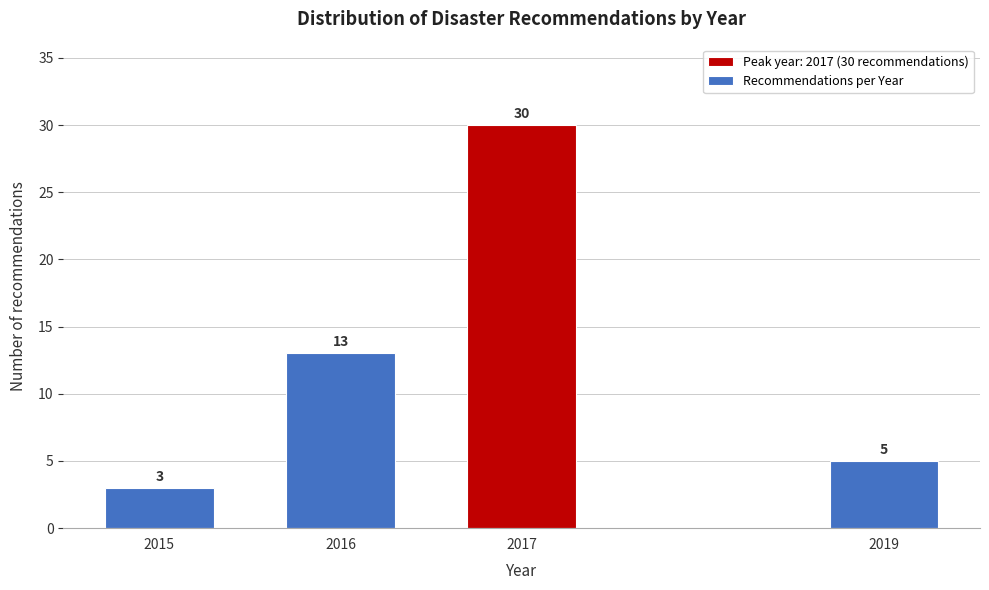

Reading left to right, what are all the values shown in this chart?

2015=3	2016=13	2017=30	2019=5